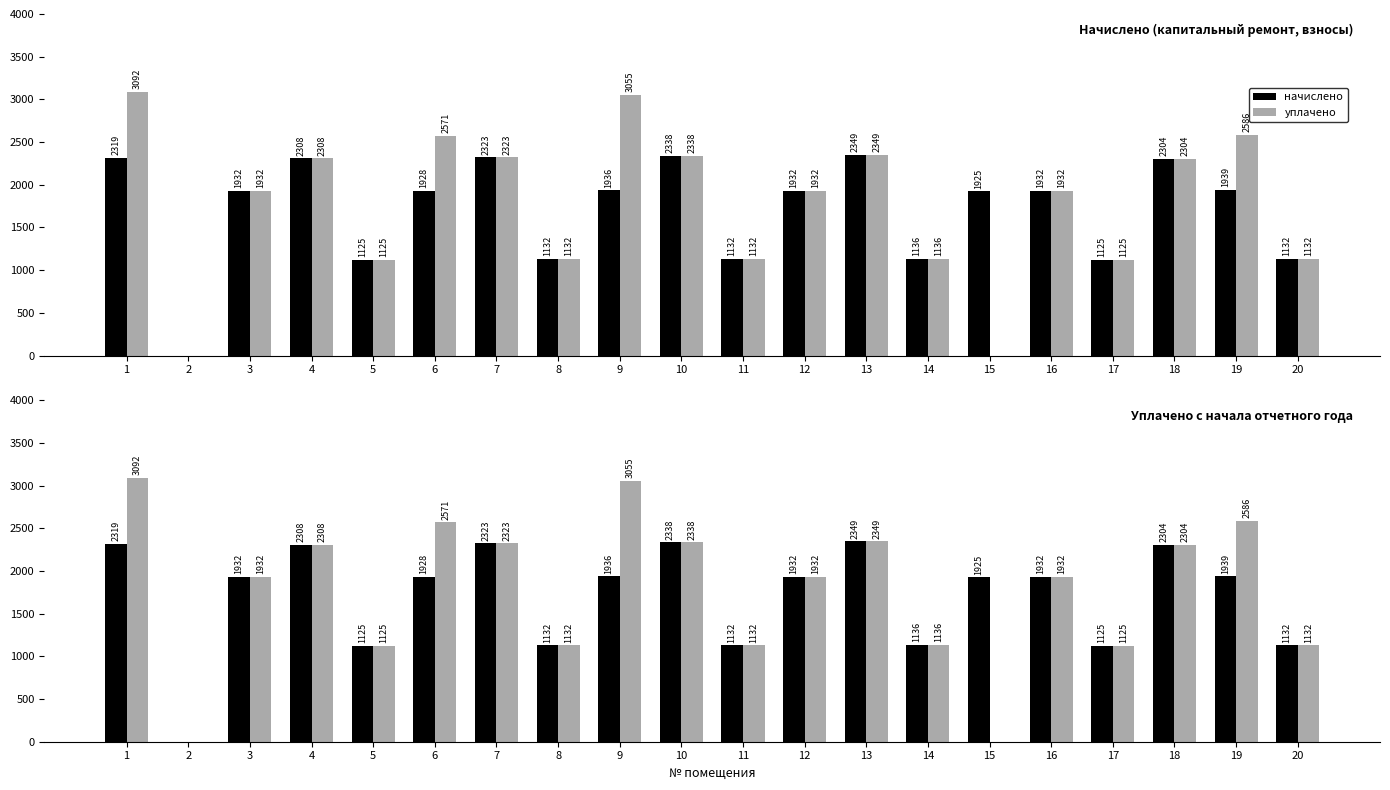

The уплачено series shows 3396.0 at 12. True or false?

False